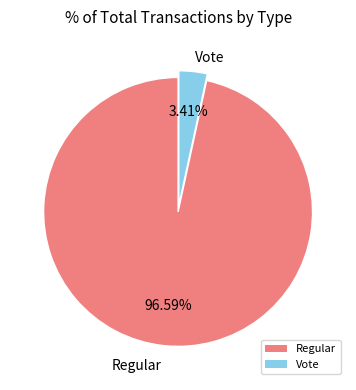

How many slices are in this pie chart?

2